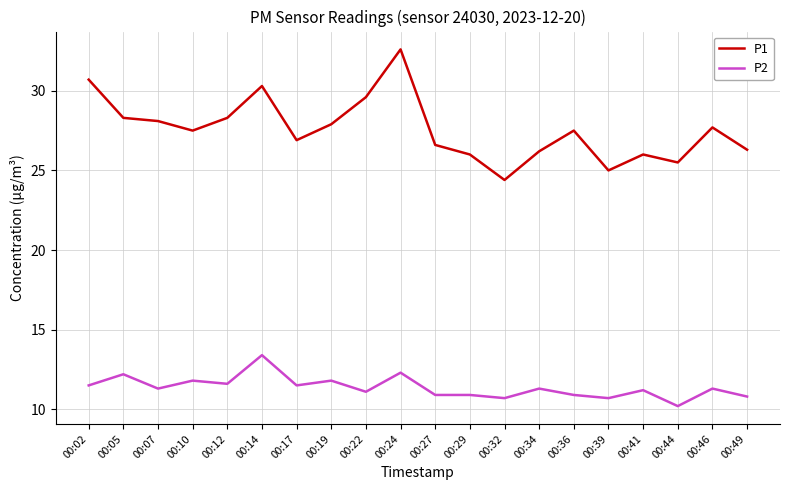

What is the difference between the maximum and minimum values in the P2 series?

3.2